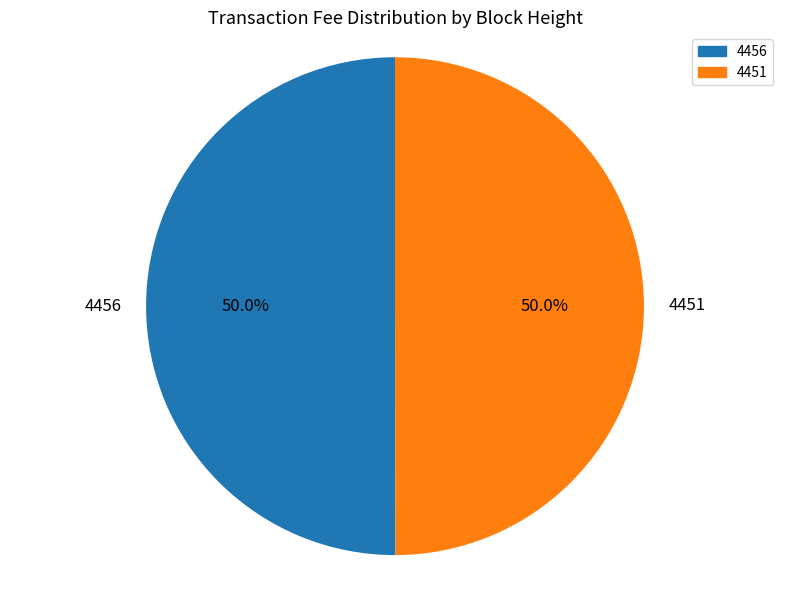

What is the total percentage of 4451 and 4456?

100.0%